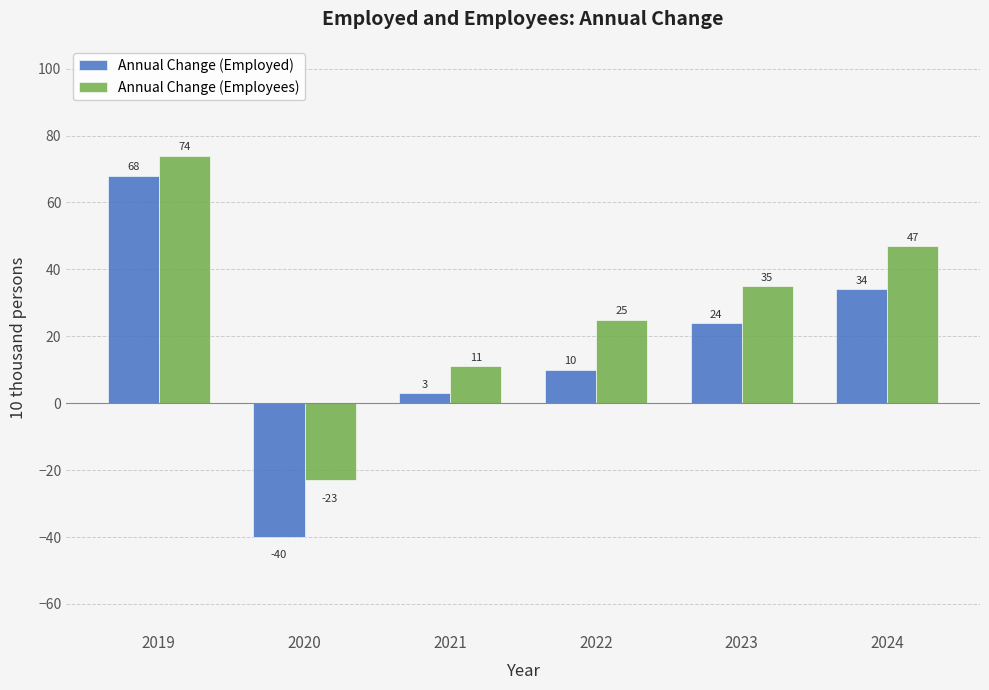

Reading right to left, extract all data points from this chart.

Annual Change (Employed): 34	24	10	3	-40	68
Annual Change (Employees): 47	35	25	11	-23	74